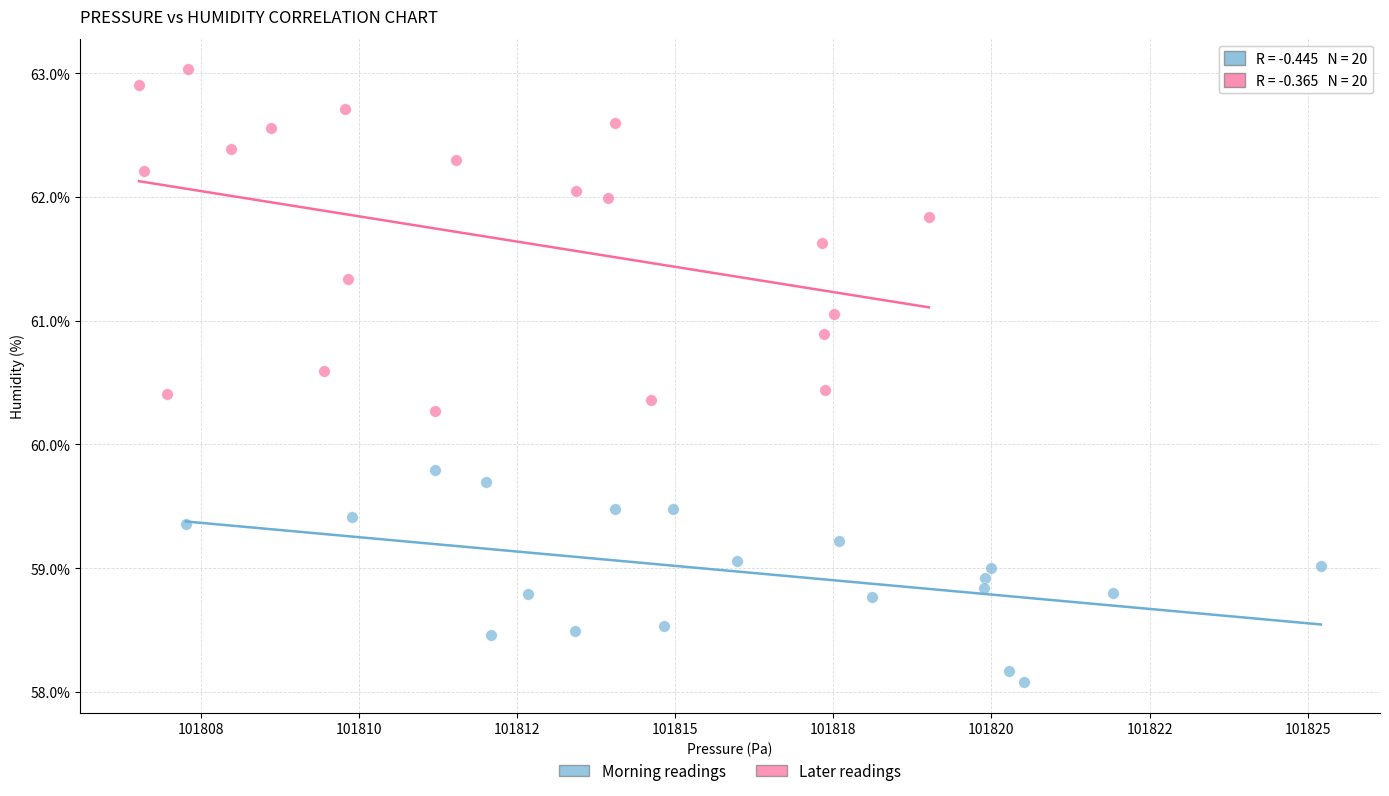

Which series has the largest Y range (max minus min)?

Later readings